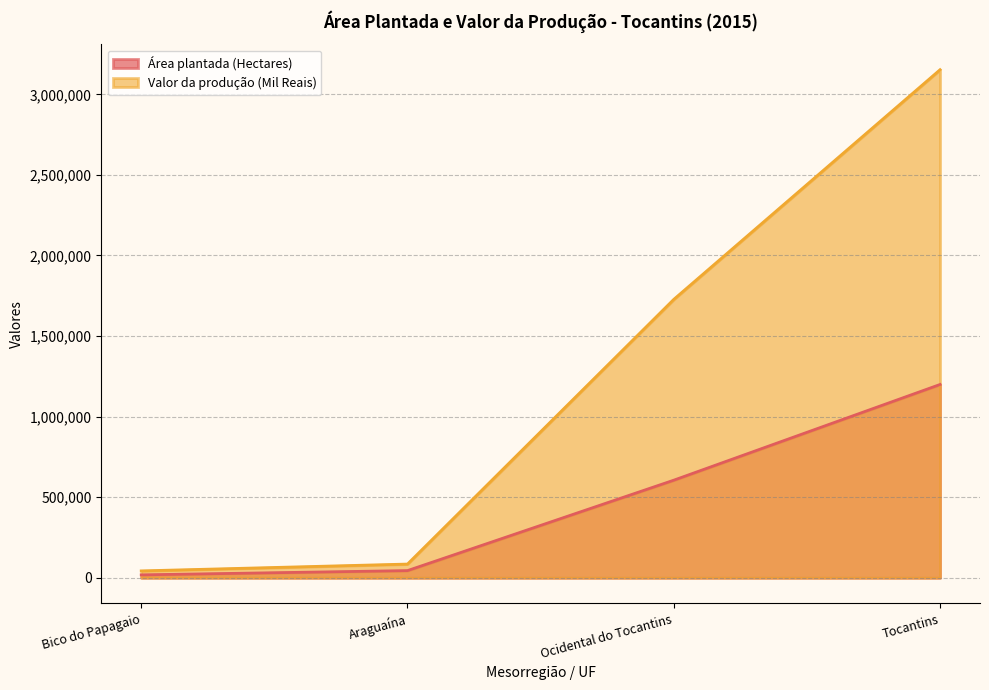

True or false: Valor da produção (Mil Reais) has a value of 5232910 at Tocantins.

False